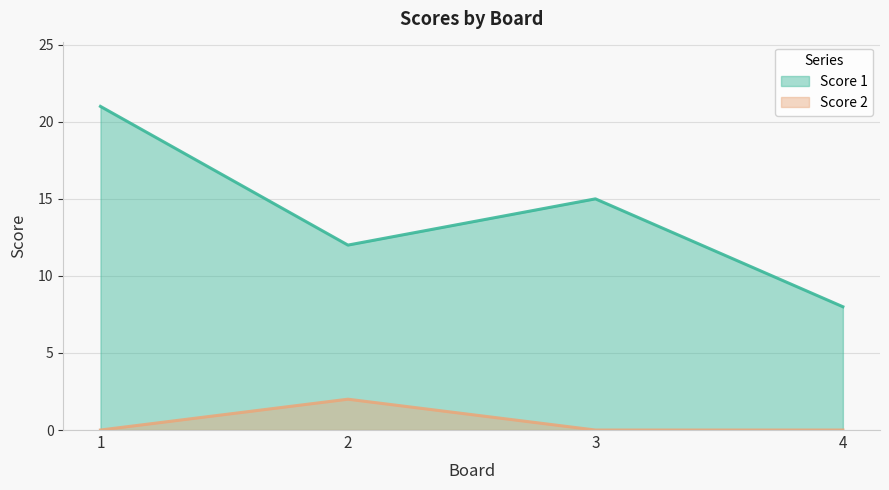

Reading left to right, list all the values displayed in this chart.

Score 1: 1=21	2=12	3=15	4=8
Score 2: 1=0	2=2	3=0	4=0